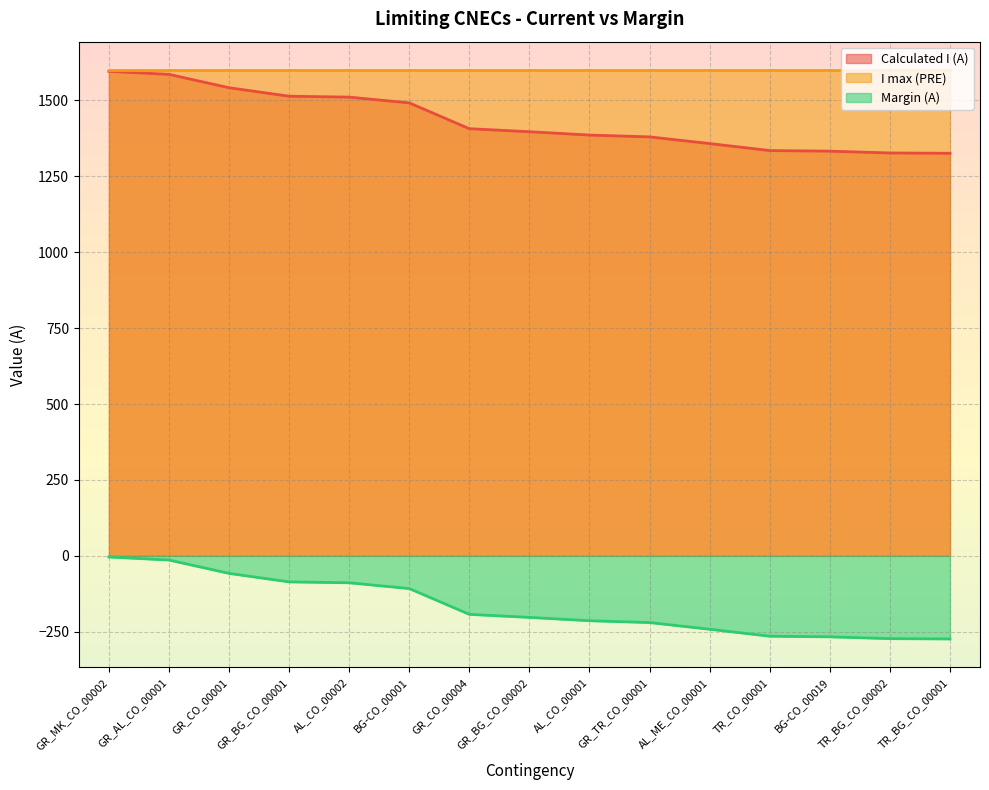

What position from the right is GR_AL_CO_00001?

14